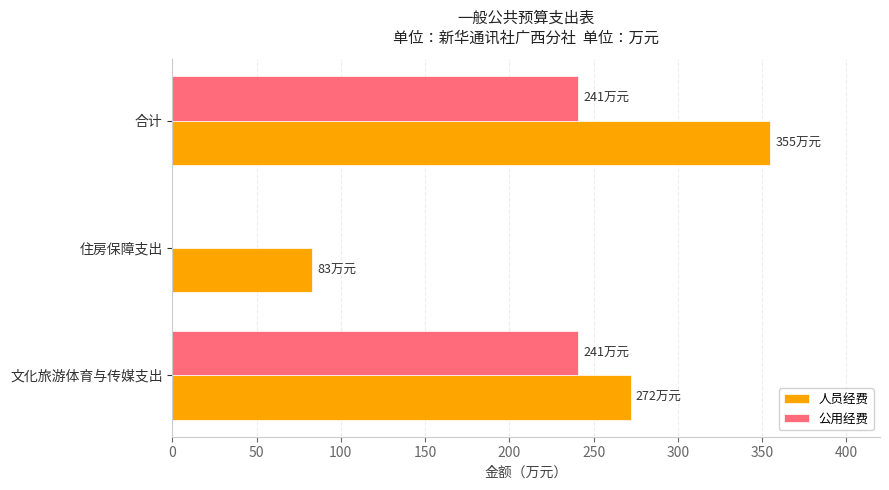

The value of 人员经费 at 住房保障支出 is 83. True or false?

True